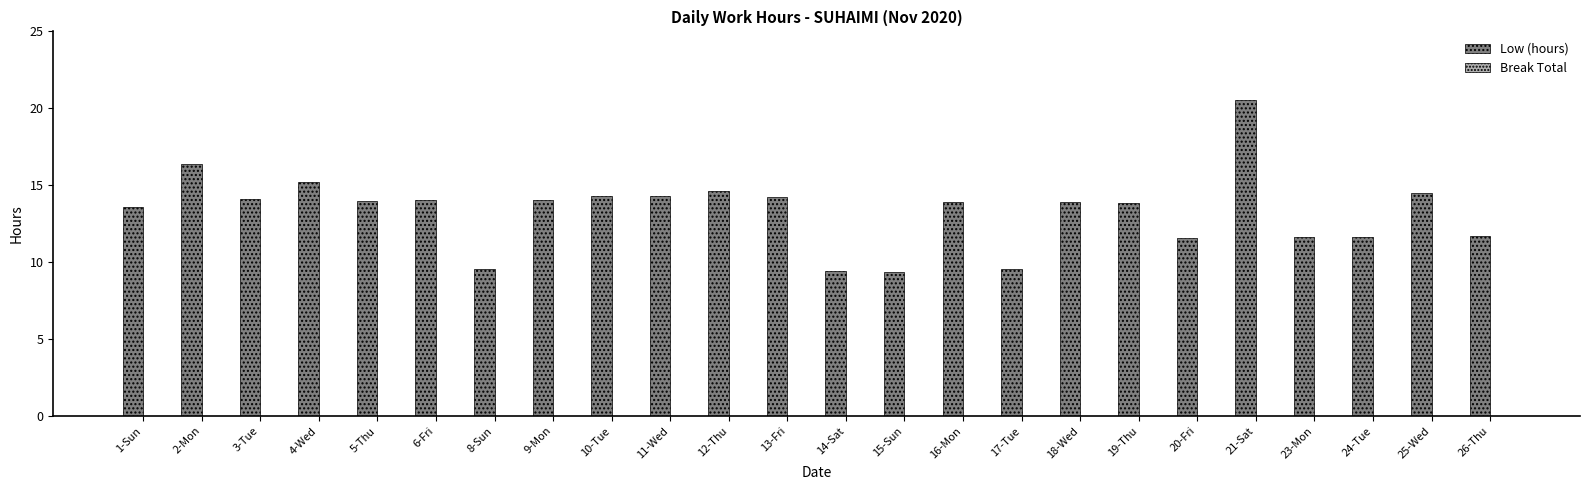

What is the minimum value shown in the chart?

9.3